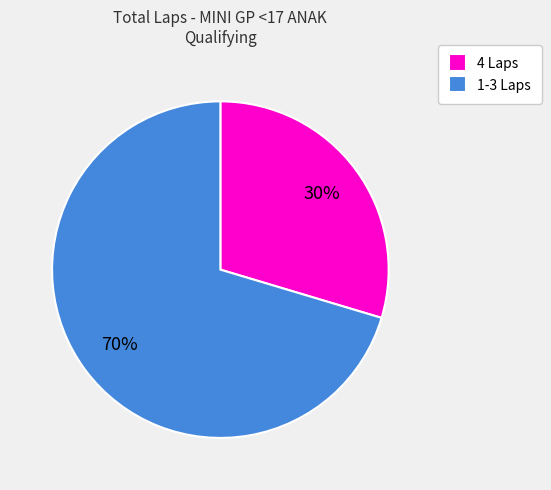

Which has a higher value, 1-3 Laps or 4 Laps?

1-3 Laps